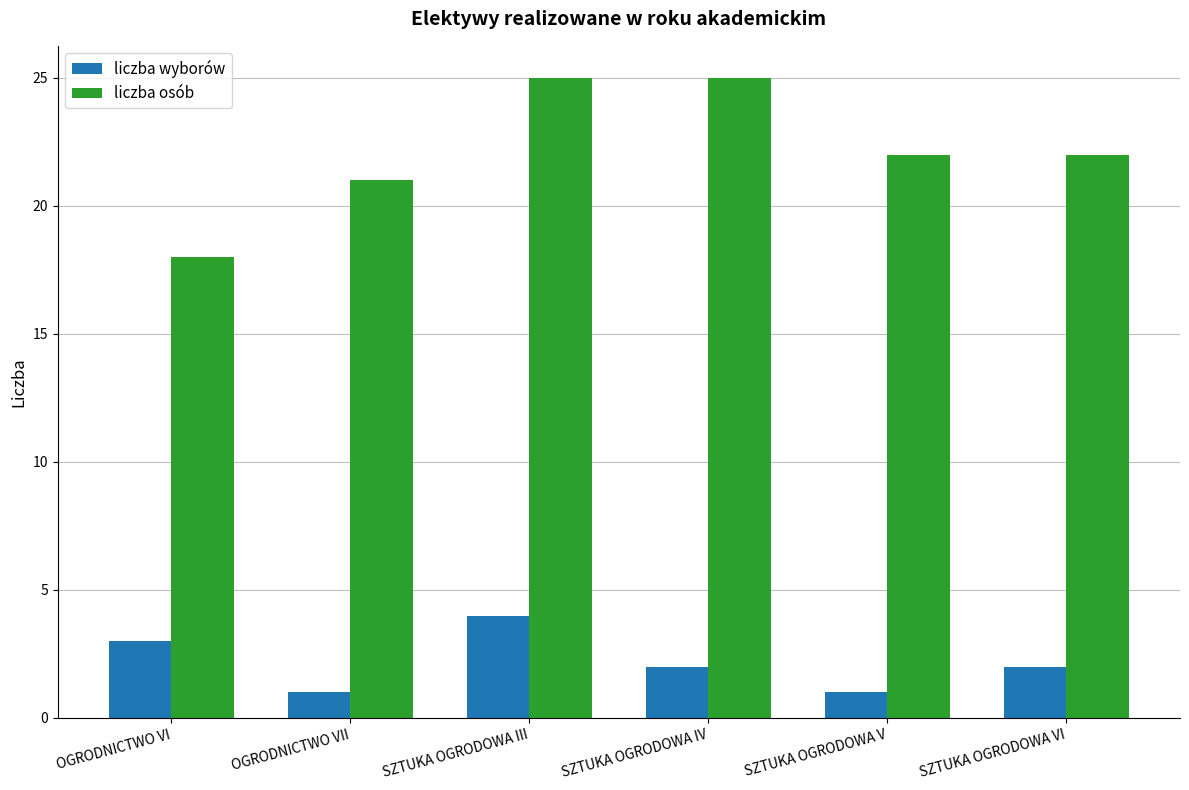

How many groups of bars are there?

6